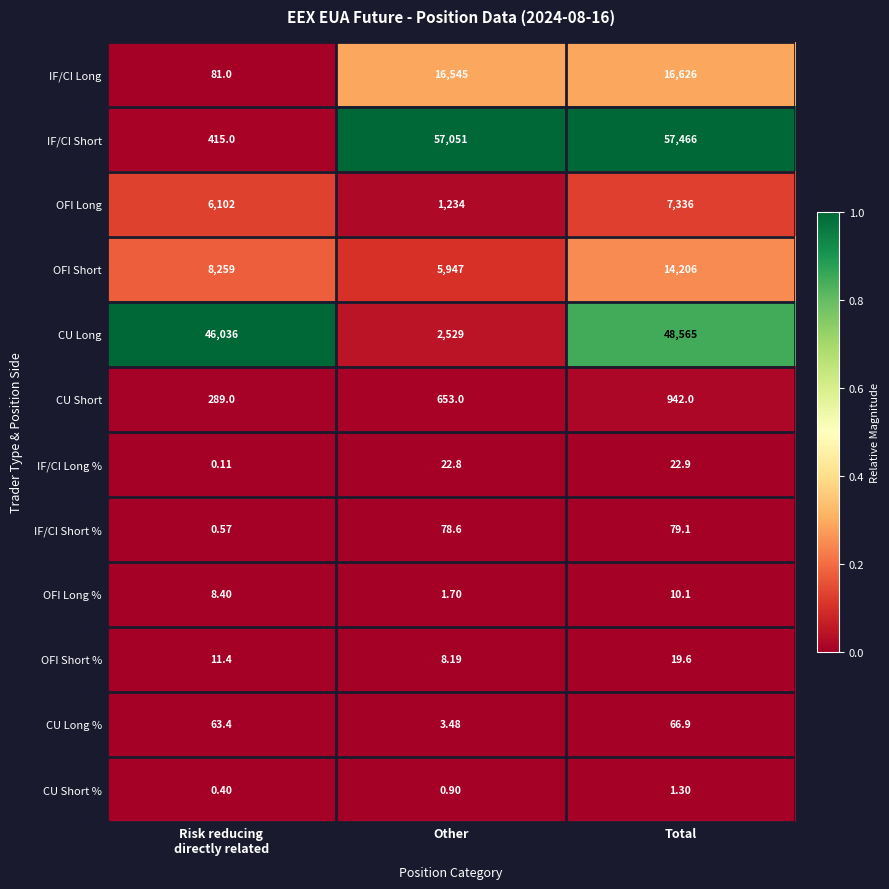

At how many categories does at least one series exceed 0?

3